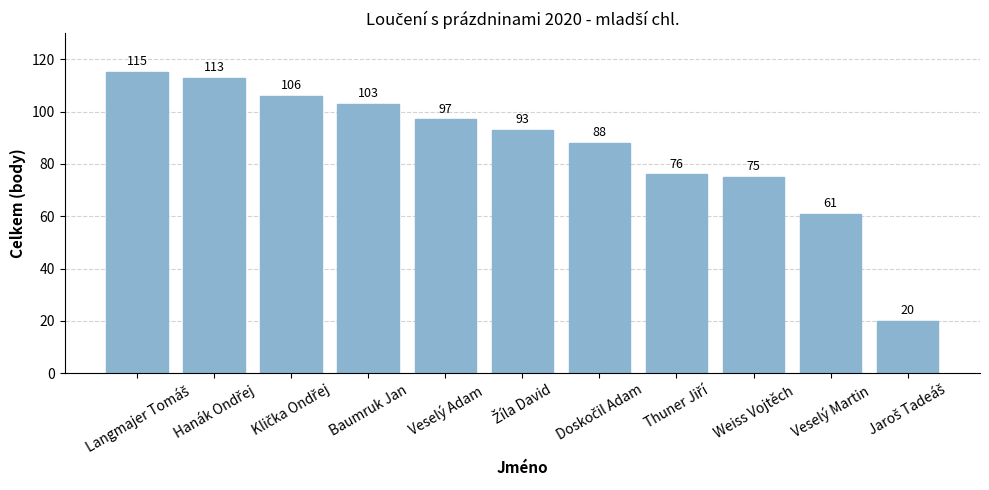

What is the minimum value shown in the chart?

20